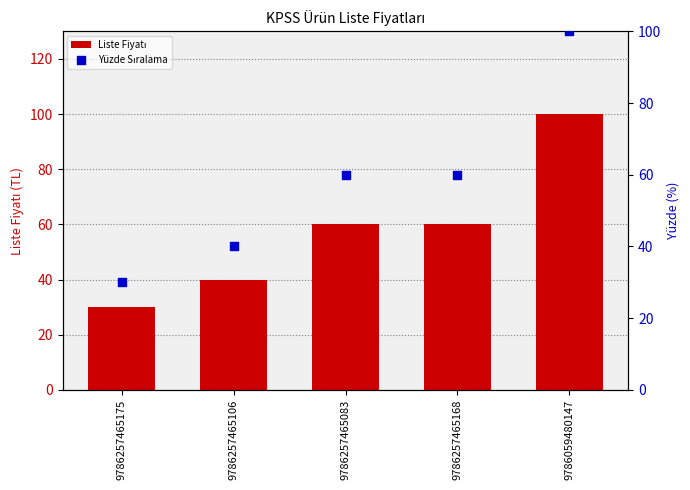

Which series reaches the minimum Y coordinate?

Liste Fiyatı